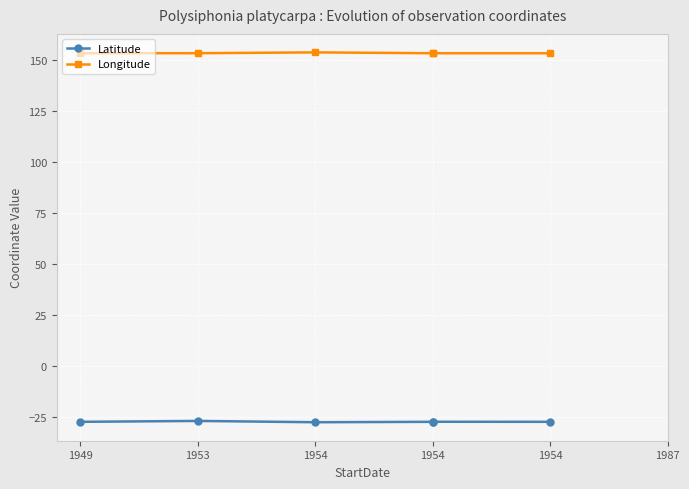

The Latitude series shows -27.4 at 1954. True or false?

True